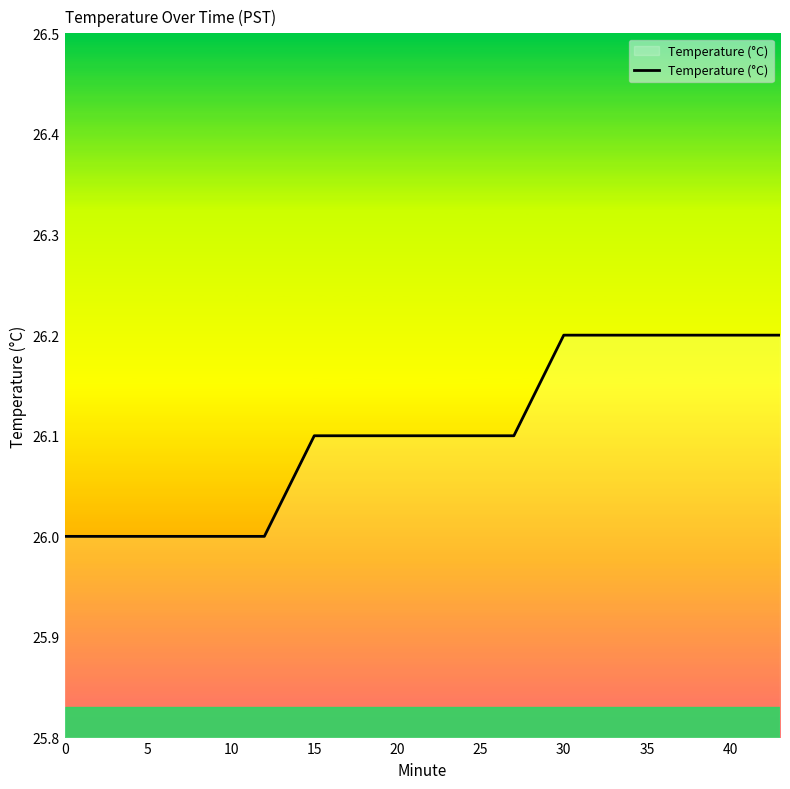

What is the minimum value shown in the chart?

26.0